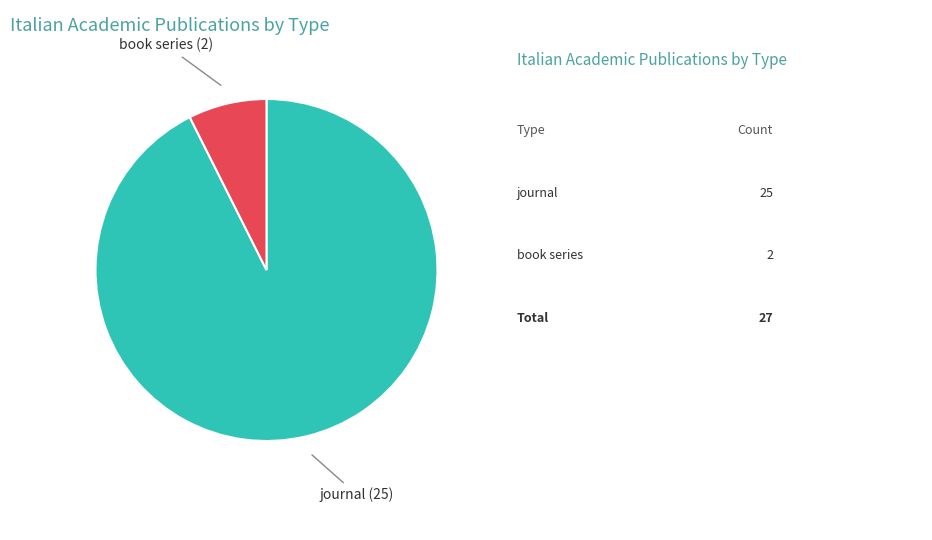

Does any single category account for the majority?

Yes